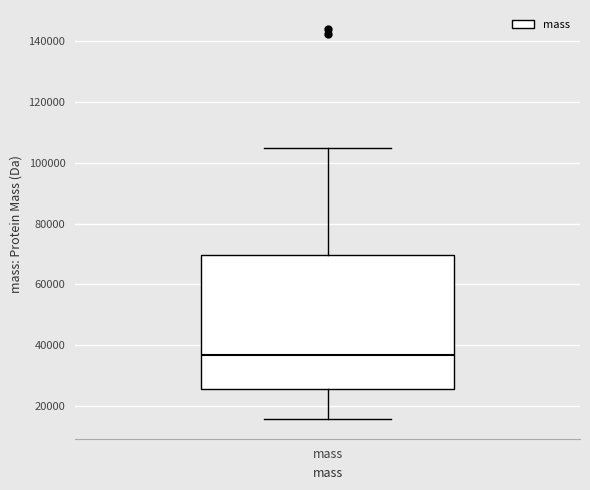

Where does the median line of the box for mass sit on the y-axis? The values are not printed on the chart, so give them approximately, as read against the axis.

36000